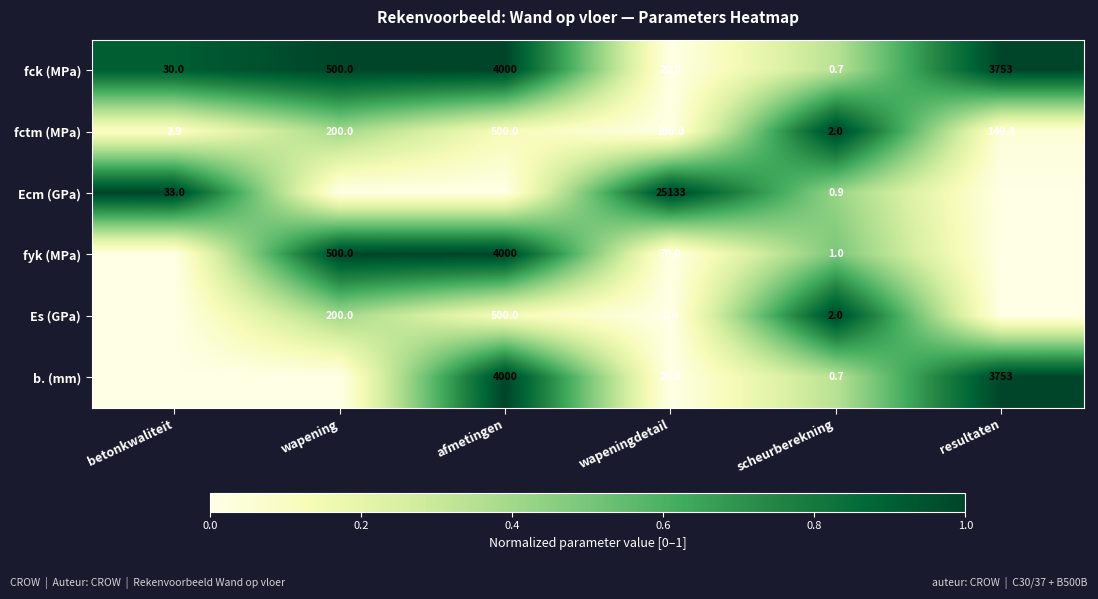

Is the value of fyk (MPa) at scheurberekning greater than the value of fctm (MPa) at scheurberekning?

No